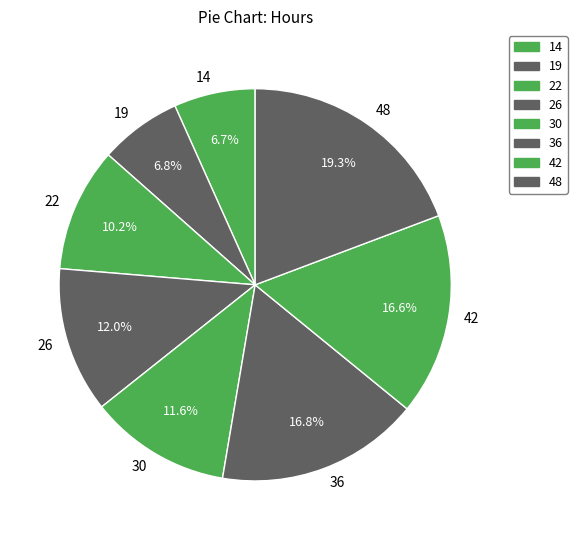

To the nearest percent, what percentage of the pie is 36?

17%